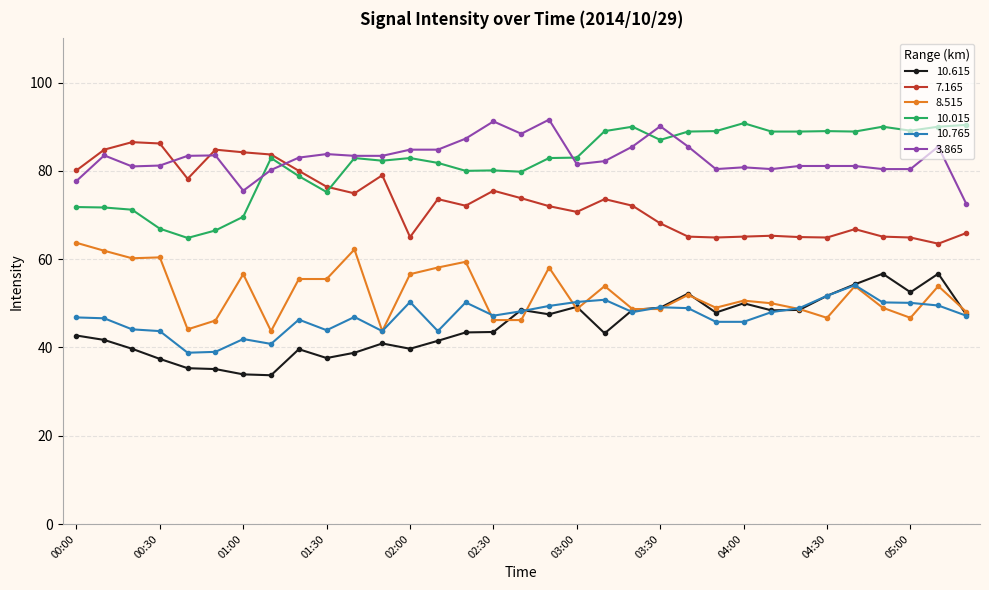

What is the value of the 10.765 point at the 20th from the left?

50.8